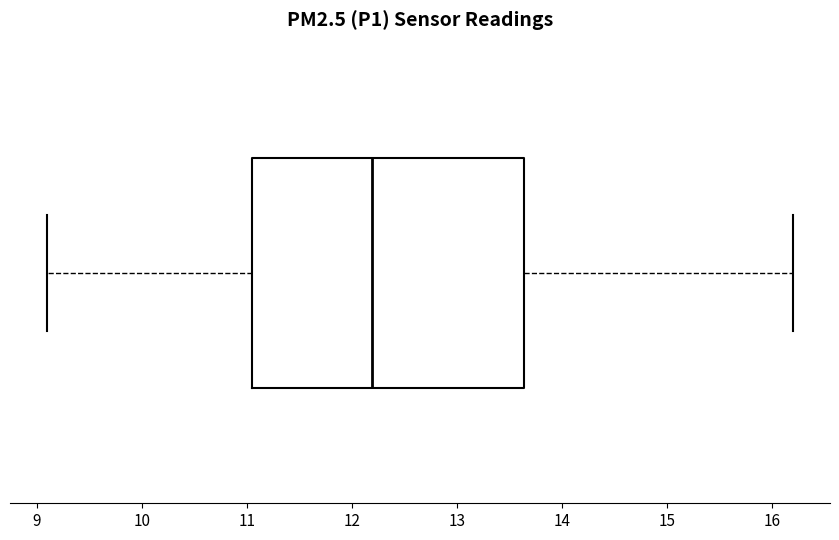

Read this box plot against the x-axis: the position of the median line, the range covered by the box, and the ends of both whiskers. The values are not printed on the chart, so give them approximately, as read against the axis.

median 12.2, box 11.0 to 13.6, whiskers 9.1 to 16.2